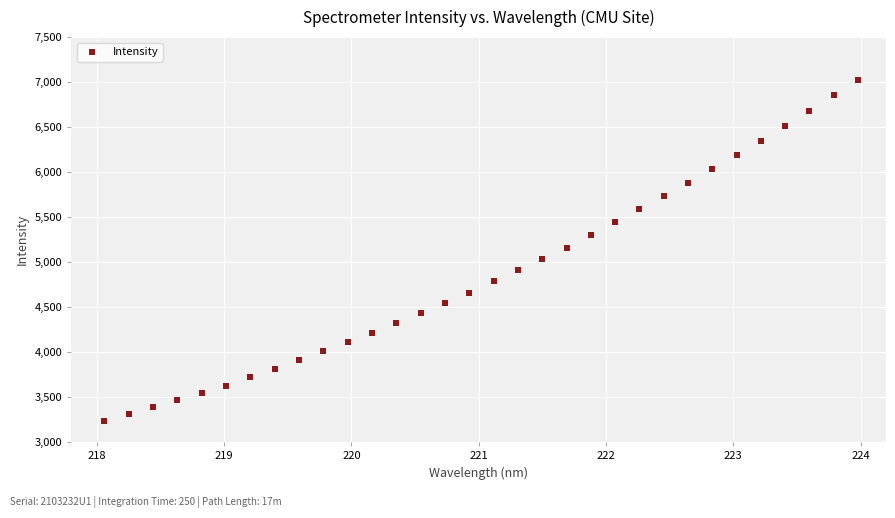

What is the range of Y values (max minus min)?

3787.6